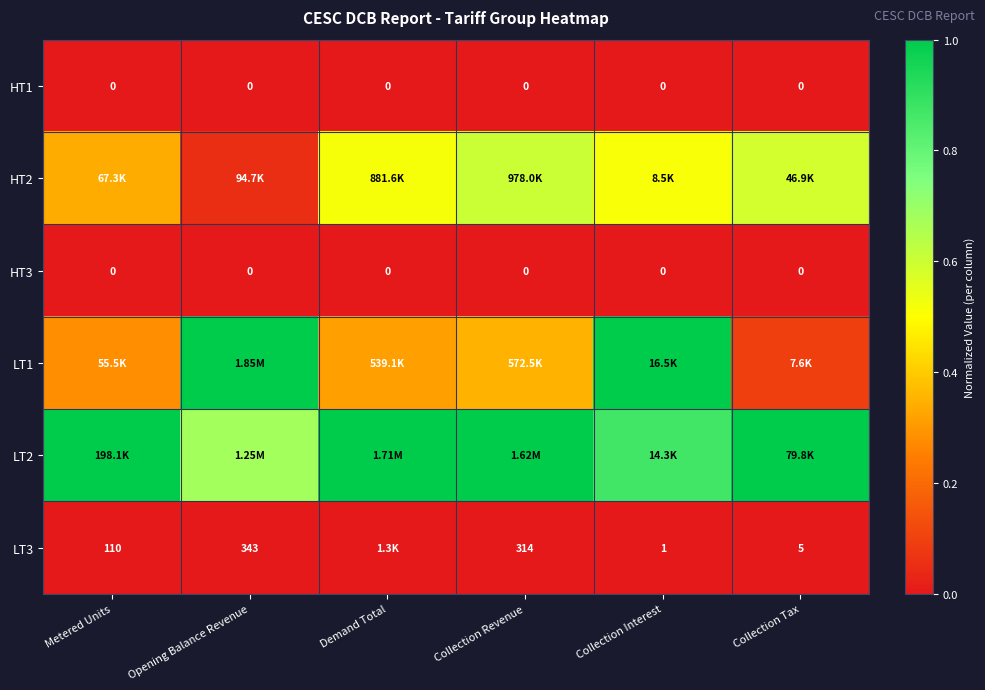

The HT2 series shows 0.6 at Collection Tax. True or false?

True